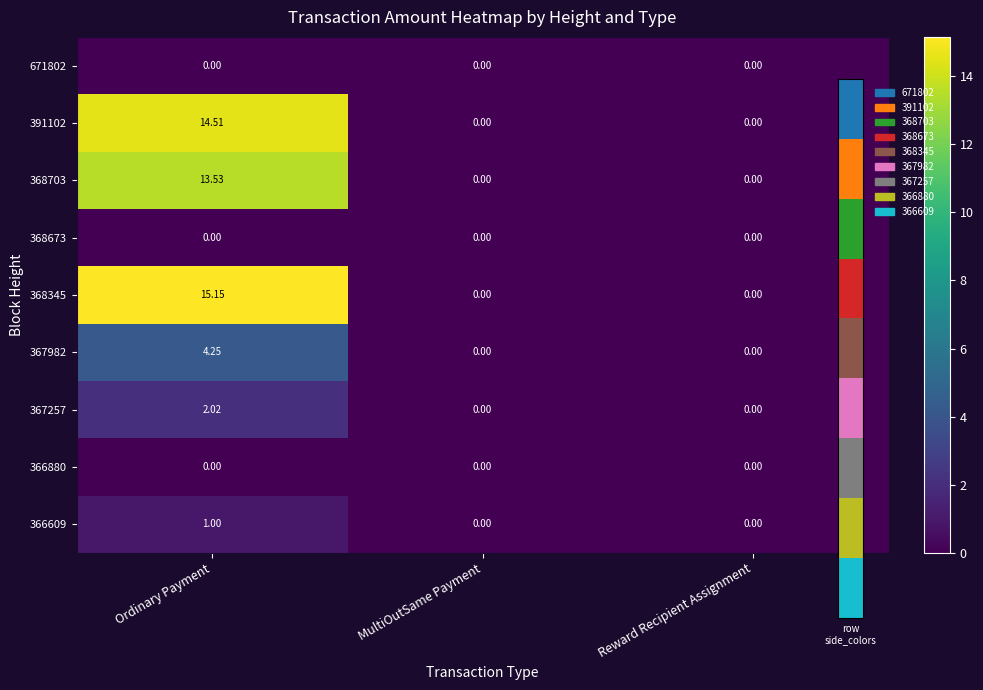

At which category is the sum across all series the highest?

Ordinary Payment